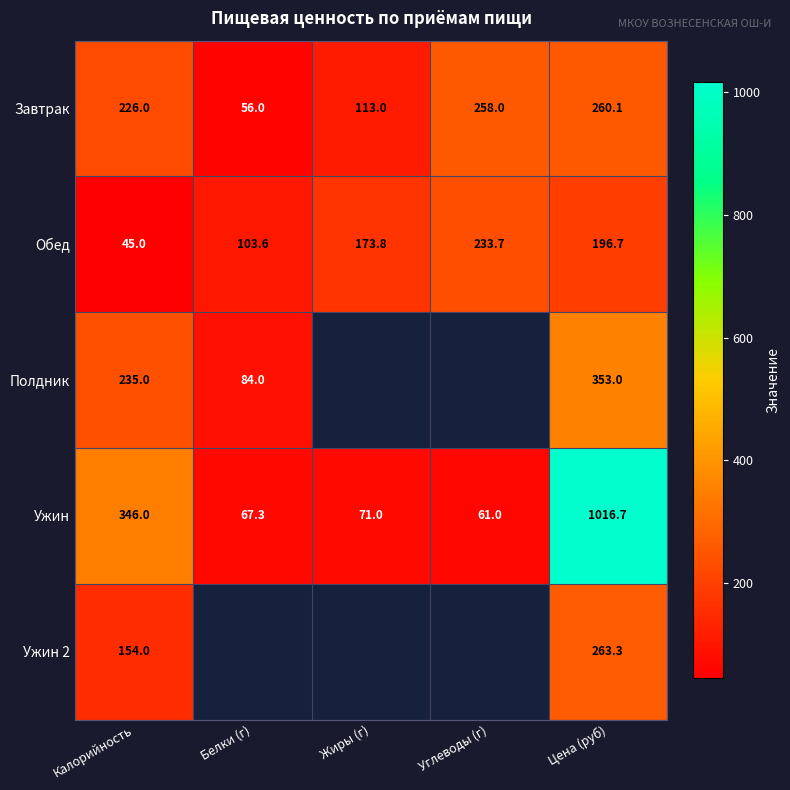

Where is Обед nearest to the value 139?

Жиры (г)